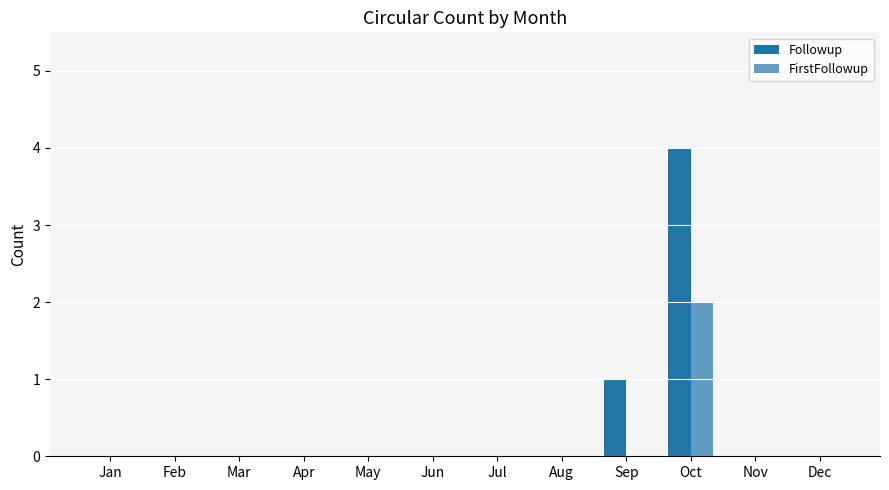

At how many categories does at least one series exceed 2?

1